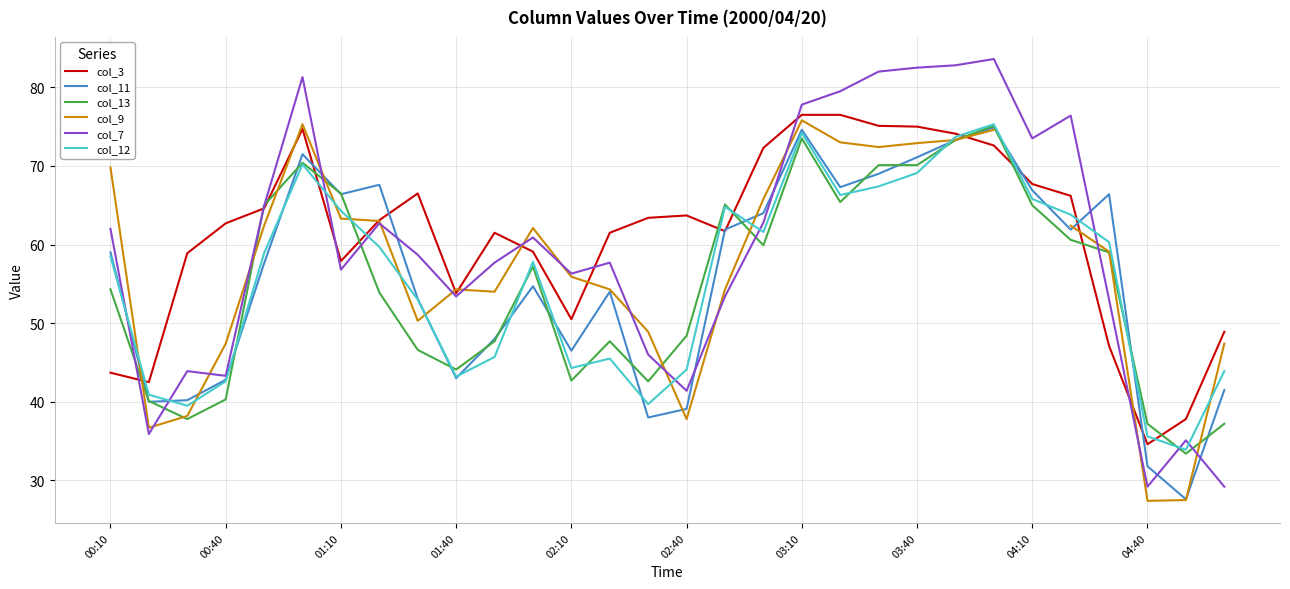

Is it true that col_12 equals 65.8 at 04:10?

True